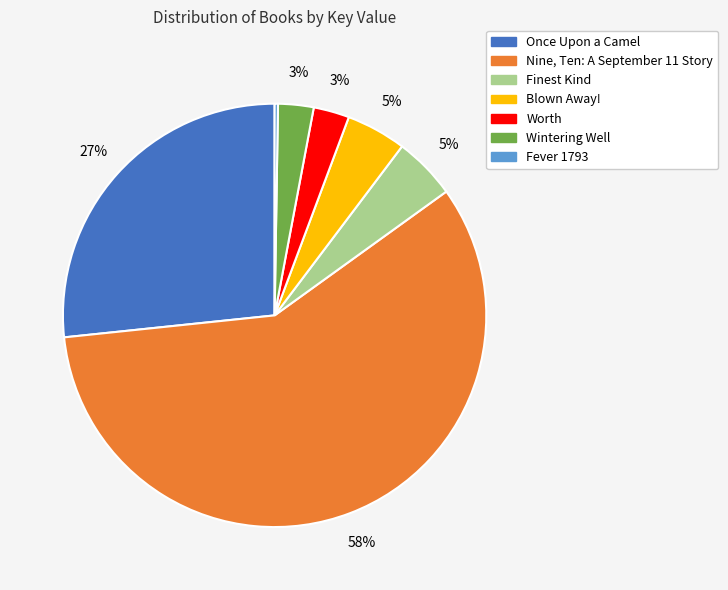

To the nearest percent, what is the average slice percentage?

14%